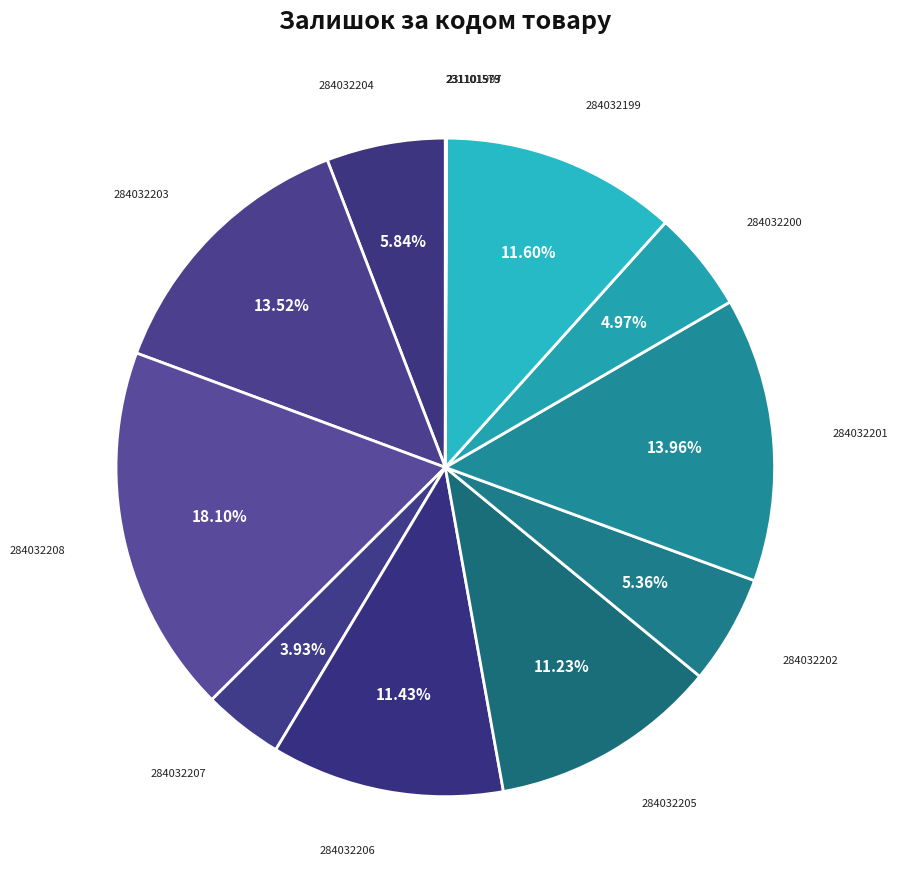

To the nearest percent, what is the average slice percentage?

8%